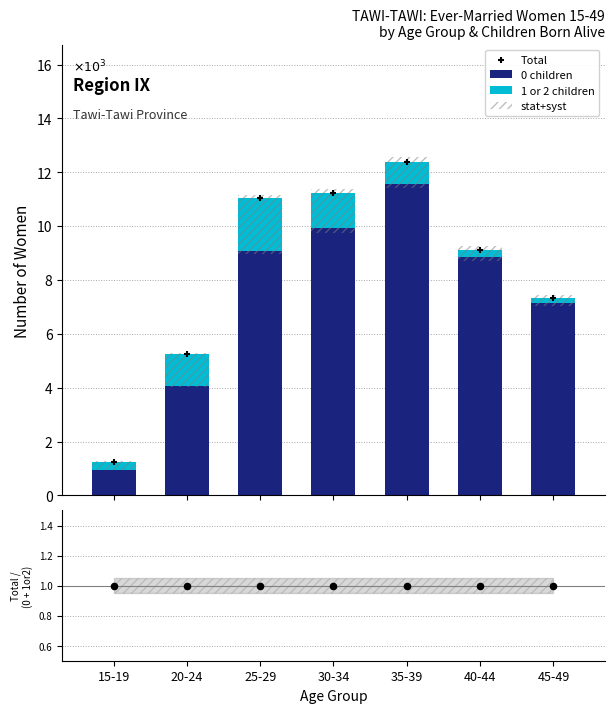

What are all the series names shown in the legend?

0 children, 1 or 2 children, stat+syst, Total